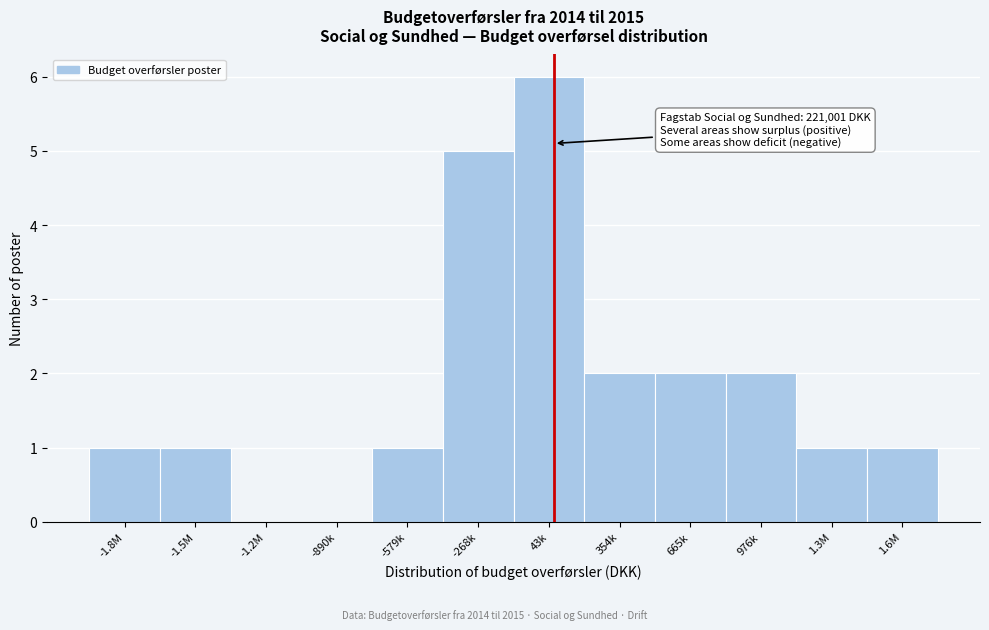

Reading left to right, extract all data points from this chart.

-1.8M=1	-1.5M=1	-1.2M=0	-890k=0	-579k=1	-268k=5	43k=6	354k=2	665k=2	976k=2	1.3M=1	1.6M=1